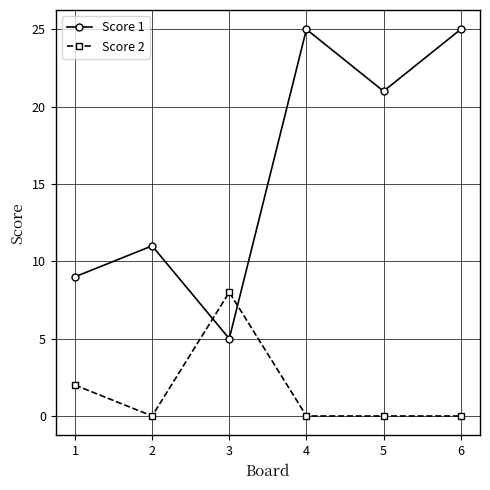

What is the average value of the Score 2 series?

2